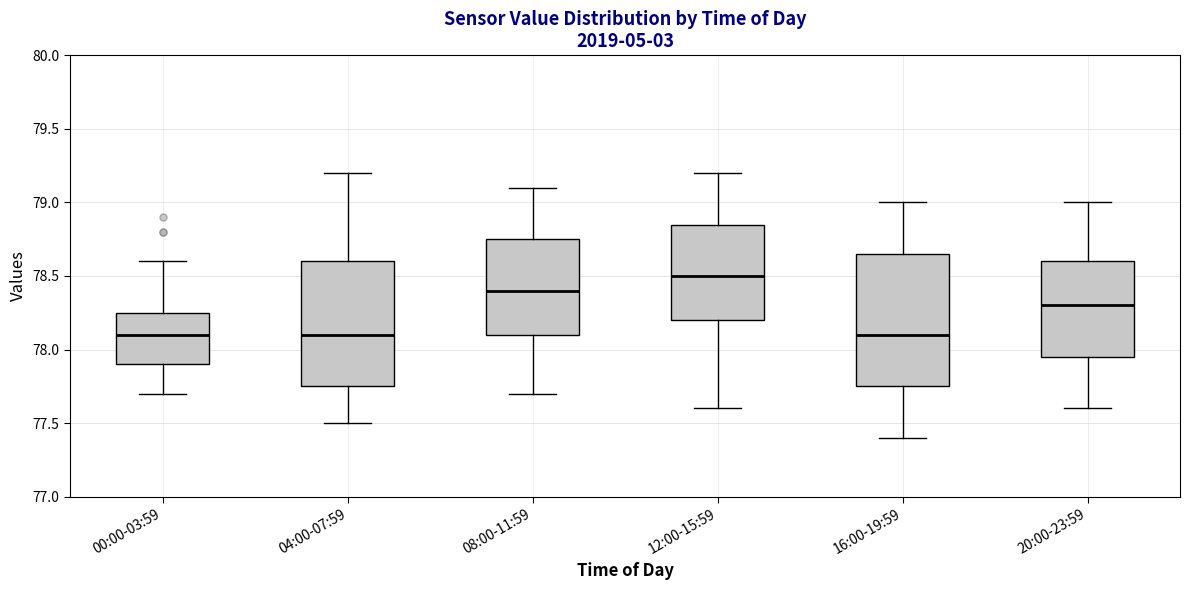

Reading left to right, read every box against the y-axis: the position of its median line, the range the box covers, and the ends of its whiskers. The values are not printed on the chart, so give them approximately, as read against the axis.

00:00-03:59: median 78.10, box 77.90 to 78.25, whiskers 77.70 to 78.60
04:00-07:59: median 78.10, box 77.75 to 78.60, whiskers 77.50 to 79.20
08:00-11:59: median 78.40, box 78.10 to 78.75, whiskers 77.70 to 79.10
12:00-15:59: median 78.50, box 78.20 to 78.85, whiskers 77.60 to 79.20
16:00-19:59: median 78.10, box 77.75 to 78.65, whiskers 77.40 to 79.00
20:00-23:59: median 78.30, box 77.95 to 78.60, whiskers 77.60 to 79.00